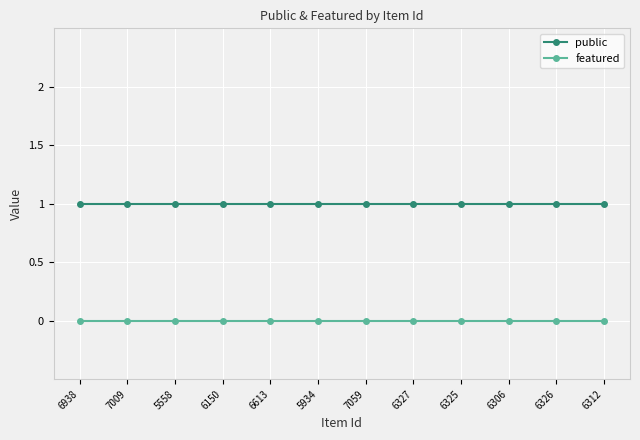

List the series in order of their peak value, highest first.

public, featured